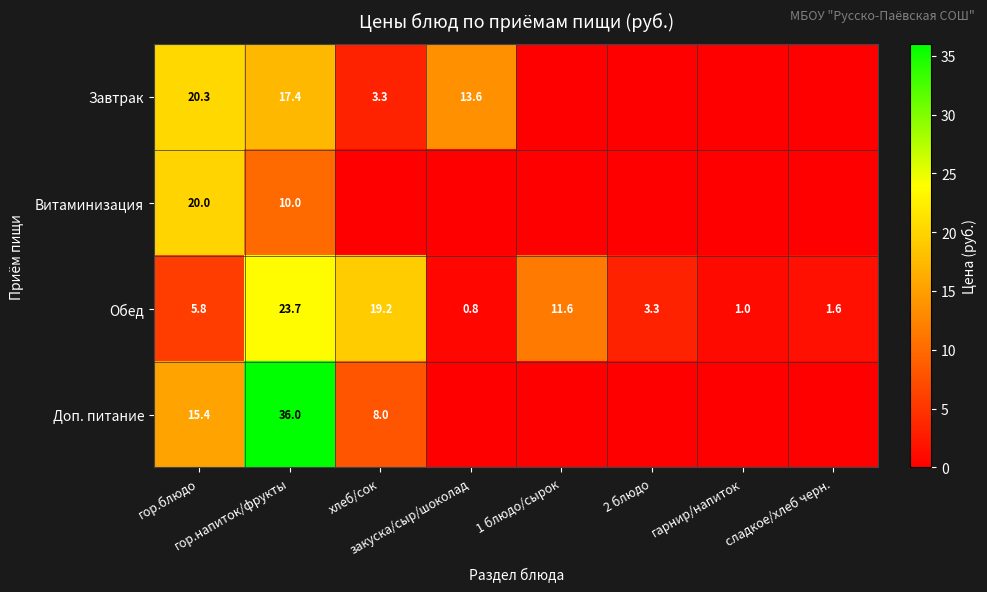

Rank the series at сладкое/хлеб черн. from lowest to highest value.

Завтрак, Витаминизация, Доп. питание, Обед